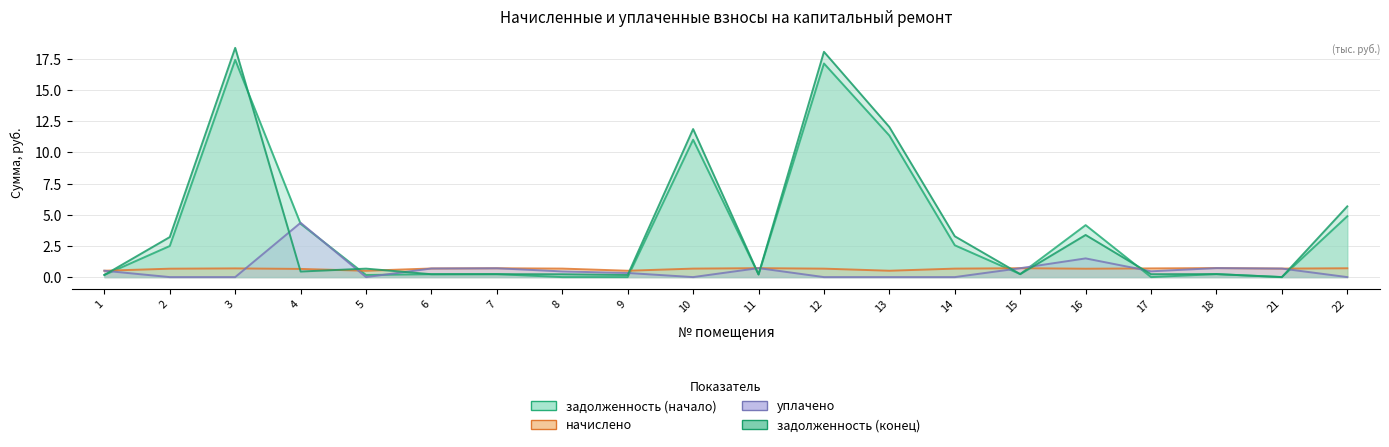

At which label is задолженность (начало) closest to 8?

10